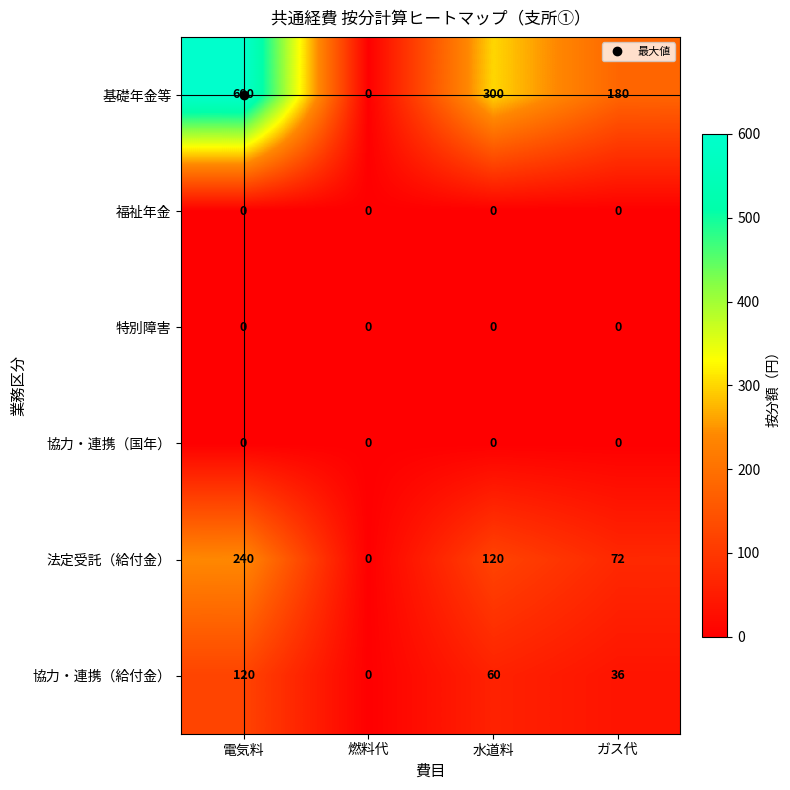

Between 電気料 and 燃料代, which series saw the biggest shift?

基礎年金等